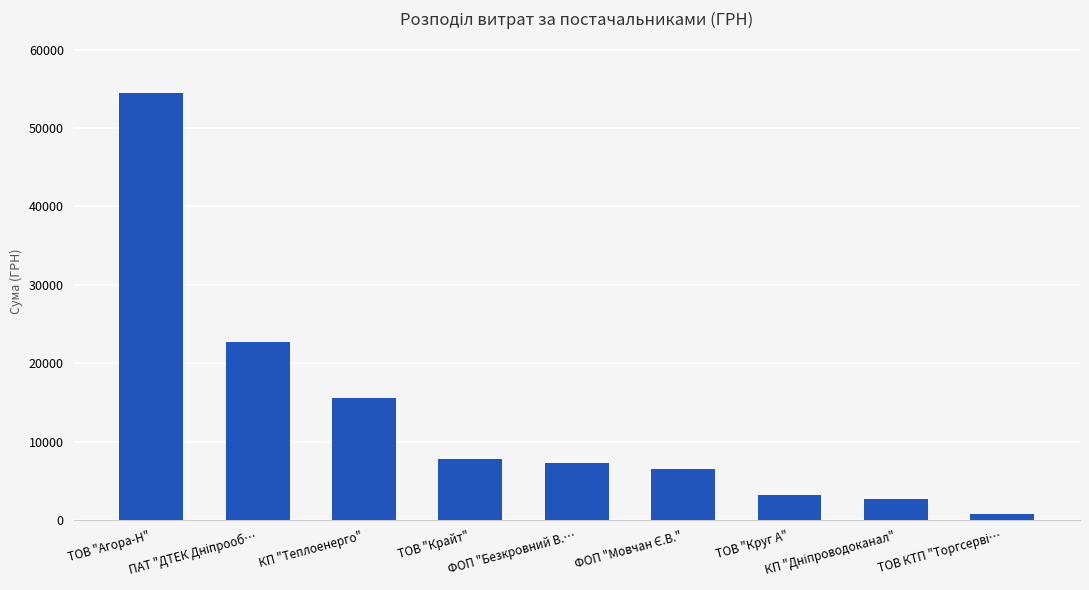

What is the maximum value shown in the chart?

54485.6